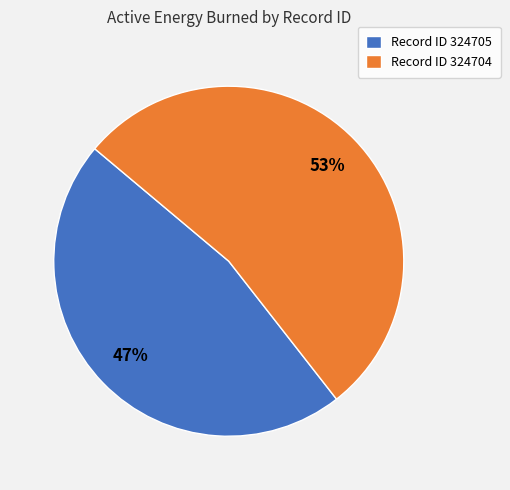

To the nearest percent, what is the average slice percentage?

50%